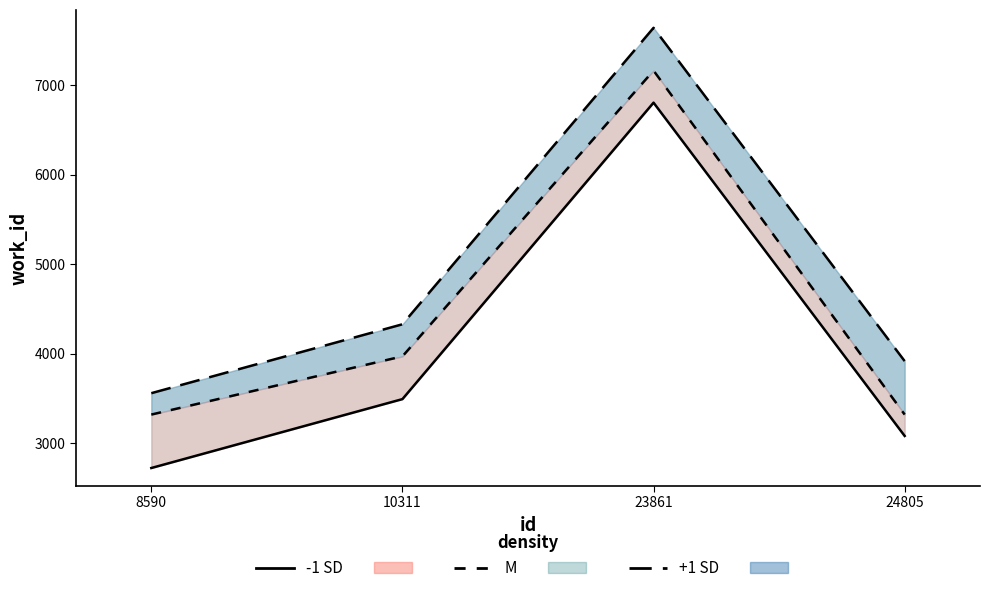

True or false: -1 SD line and M line cross at least once.

False